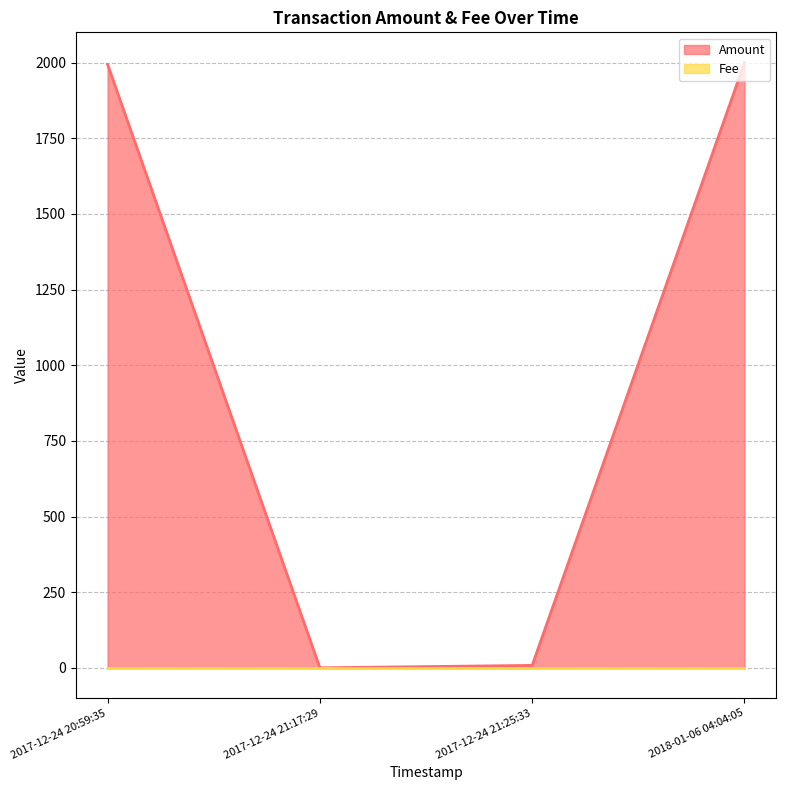

The value of Amount at 2017-12-24 20:59:35 is 1994.1. True or false?

True